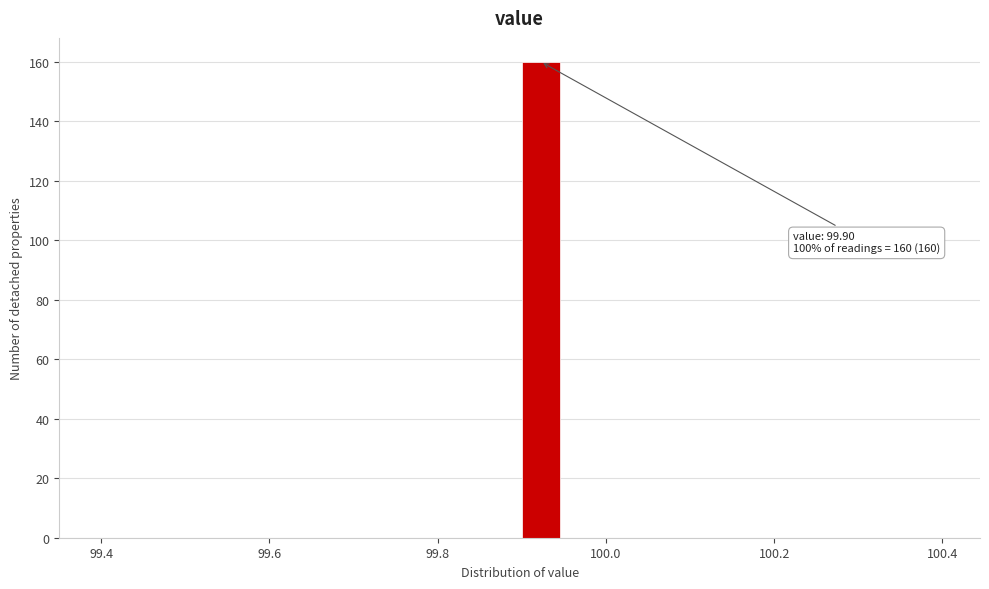

Read against the x-axis, roughly where is the centre of the tallest bar?

99.92